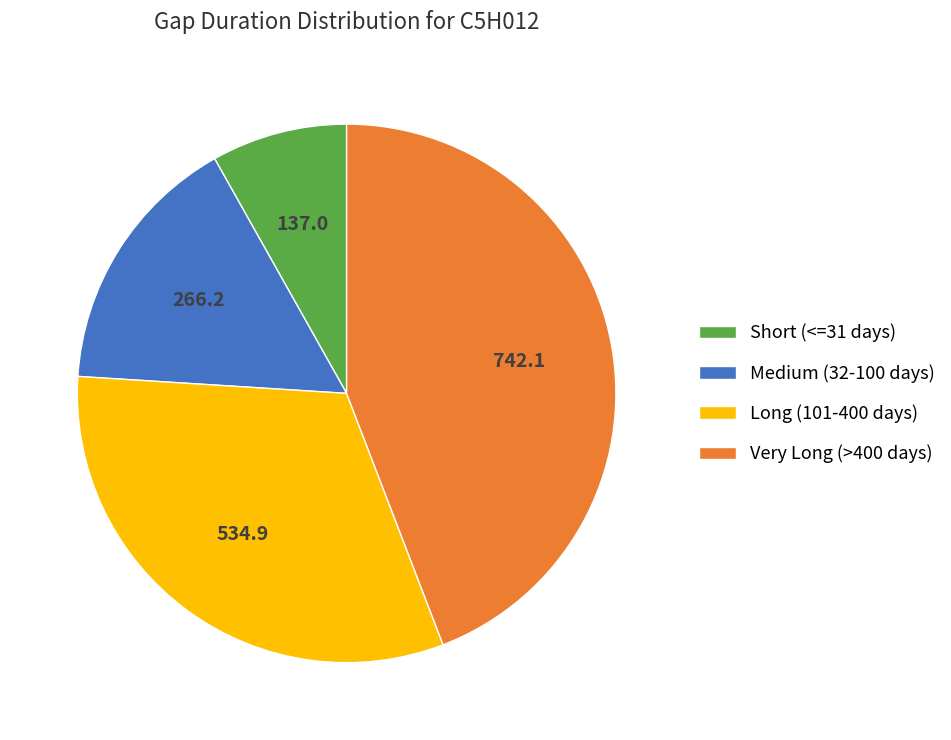

What is the ratio of the value at Medium (32-100 days) to the value at Short (<=31 days)?

1.9